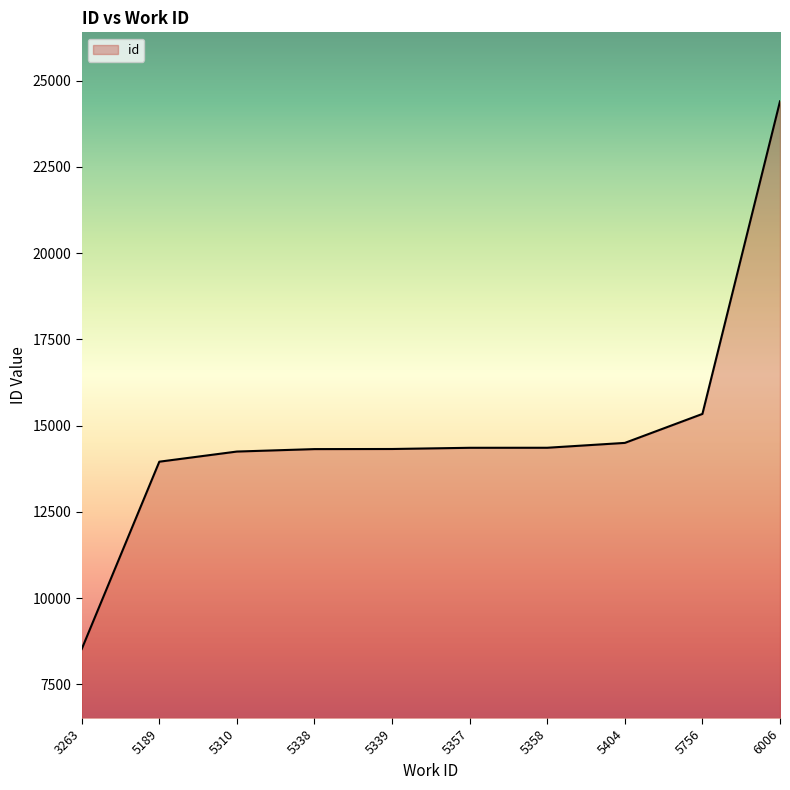

What is the minimum value shown in the chart?

8521